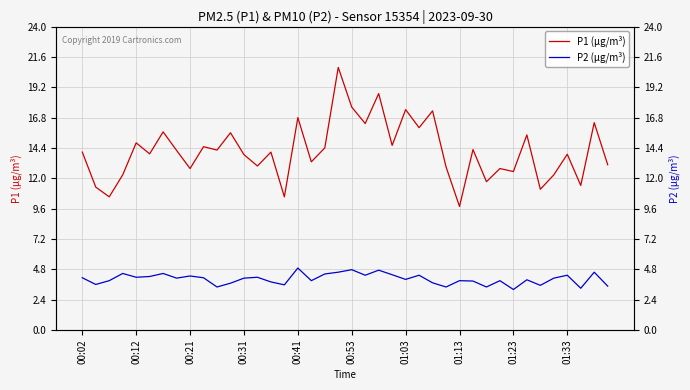

List the series in order of their overall mean, highest first.

P1 (µg/m³), P2 (µg/m³)